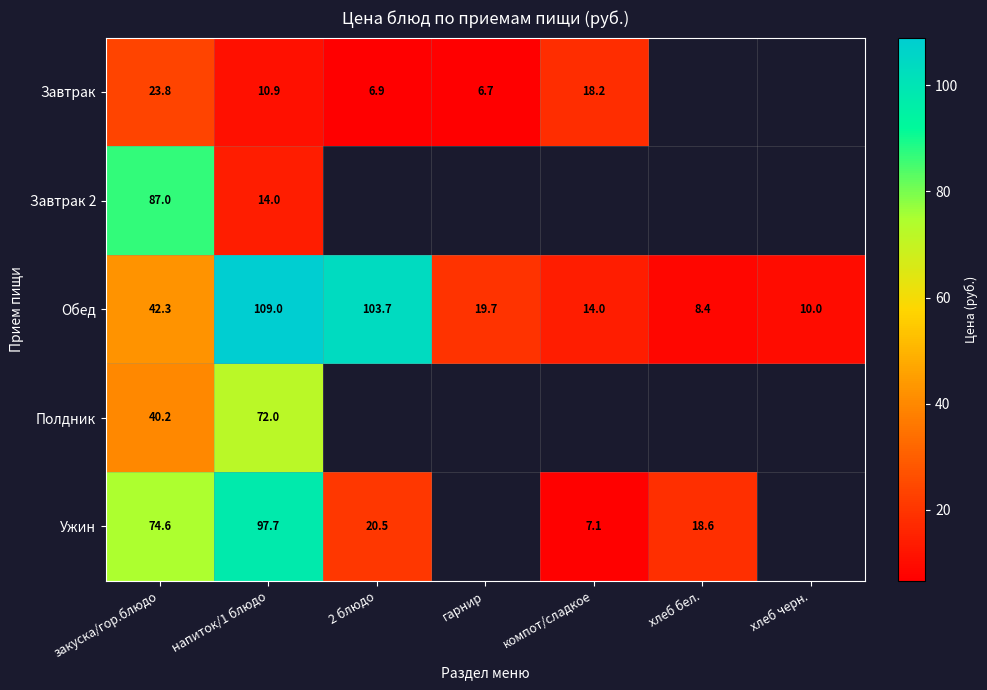

At which label is Полдник closest to 56?

закуска/гор.блюдо